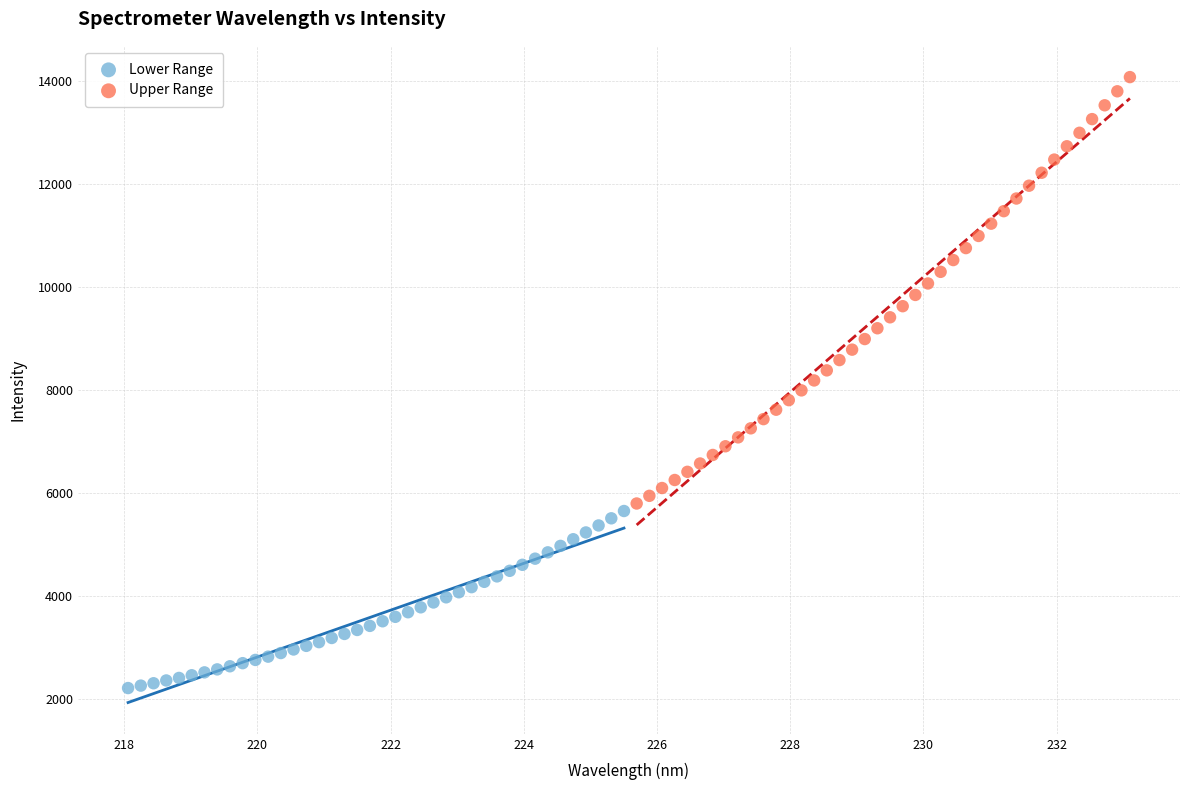

What are all the series names shown in the legend?

Lower Range, Upper Range